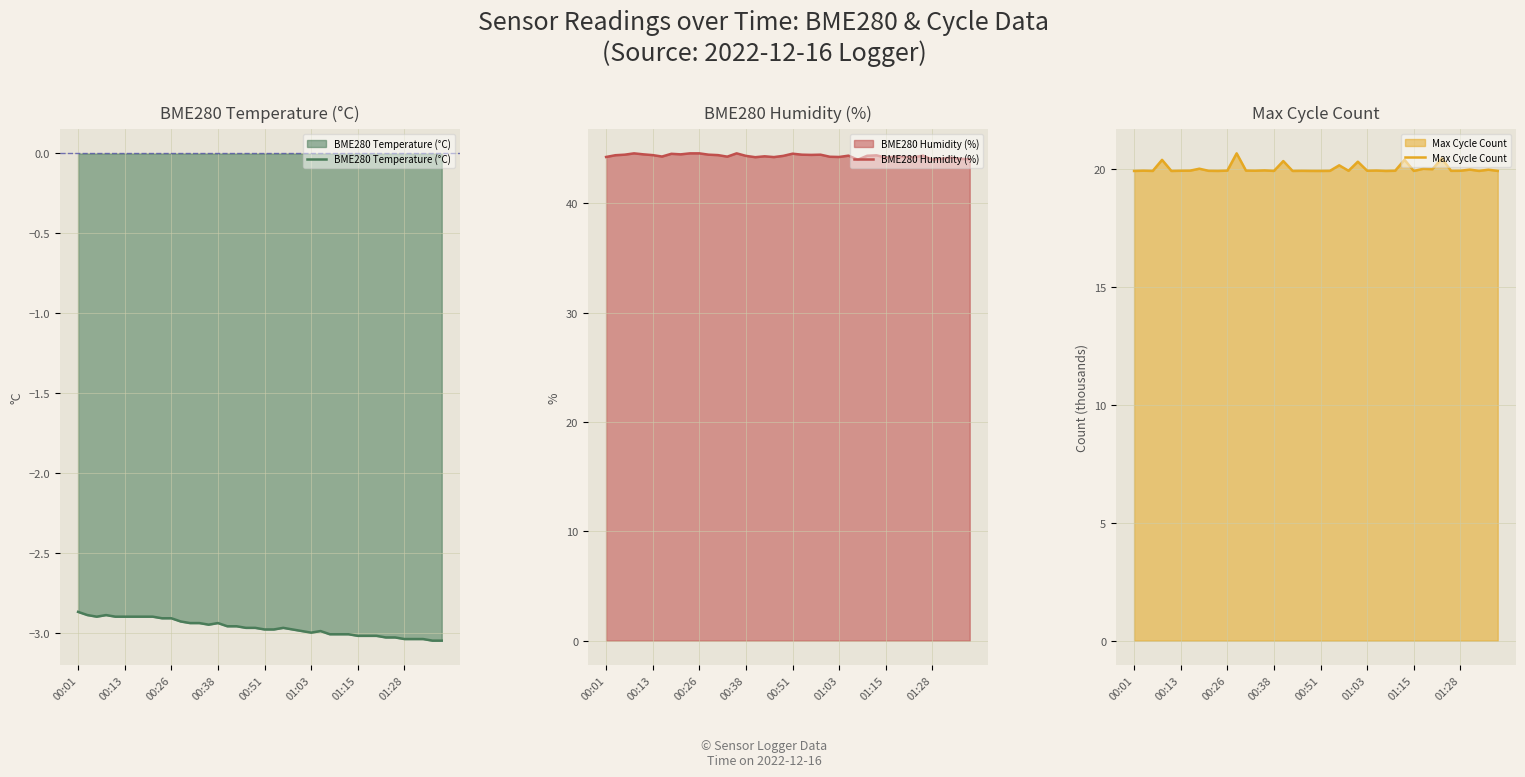

What is the lowest value of the BME280 Humidity (%) series?

44.0